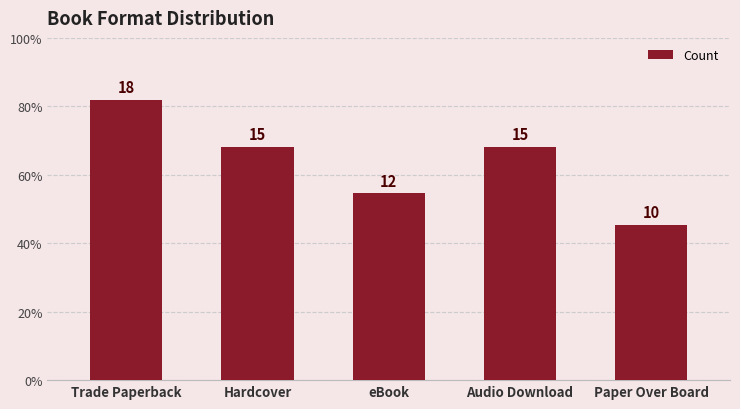

Reading left to right, transcribe all the data shown in this chart.

Trade Paperback=18	Hardcover=15	eBook=12	Audio Download=15	Paper Over Board=10